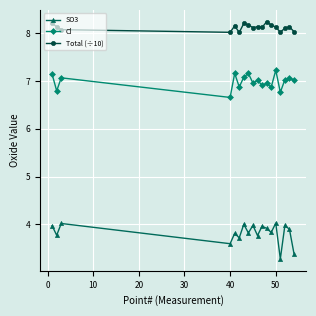

Does the chart display data point markers on the line(s)?

Yes